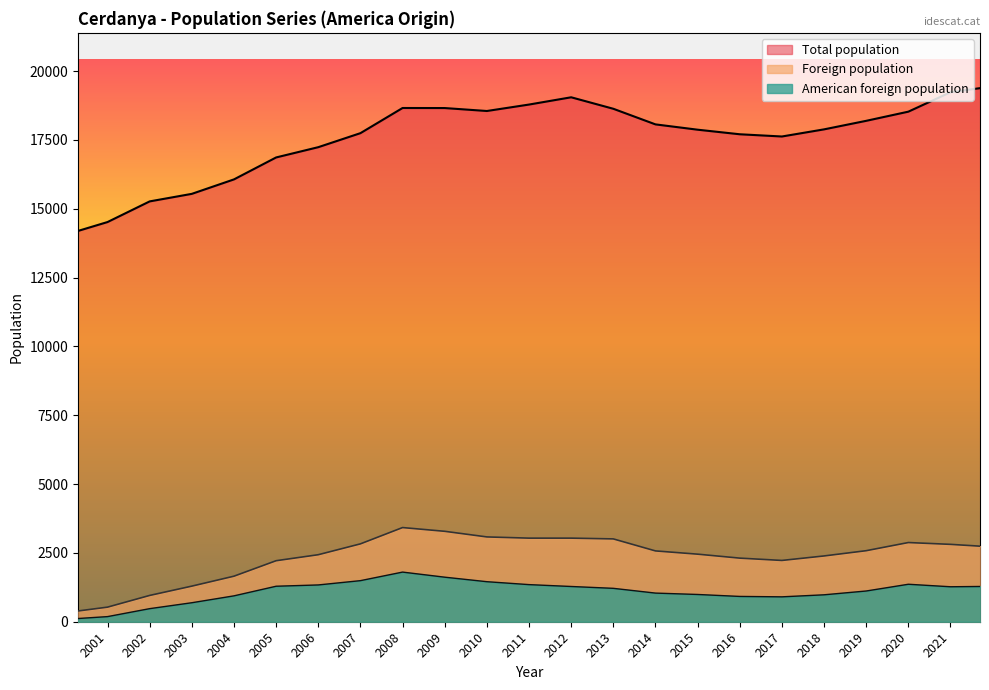

What is the approximate value of Foreign population at 2014?

2572